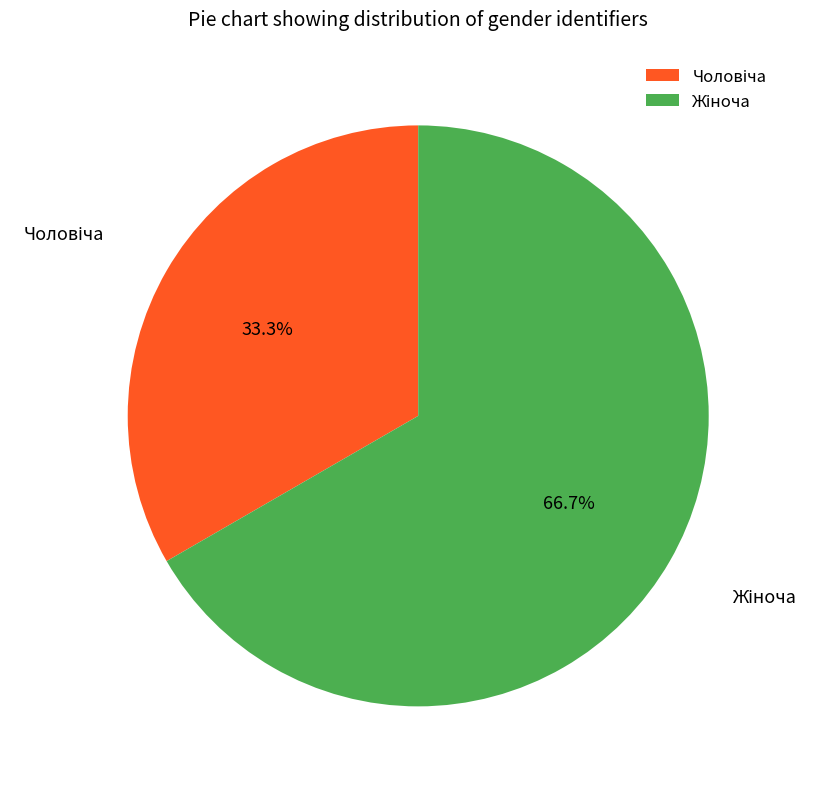

Is there a majority slice in this chart?

Yes